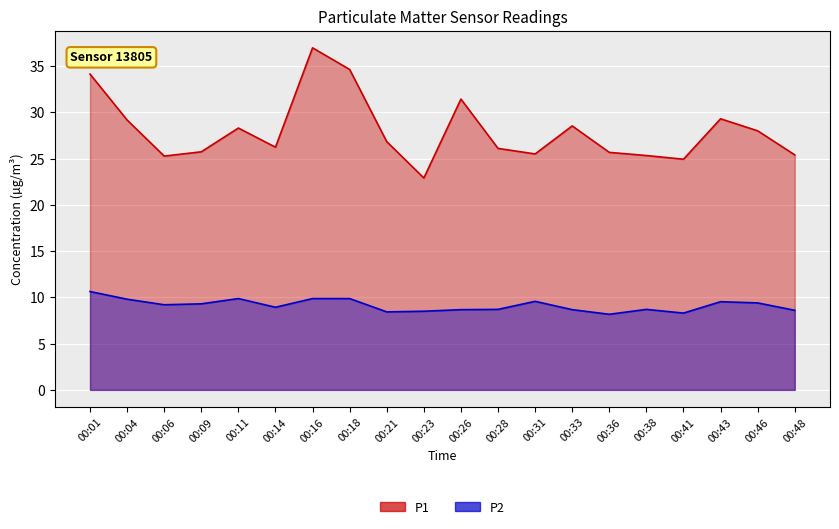

List the series in order of their overall mean, lowest first.

P2, P1